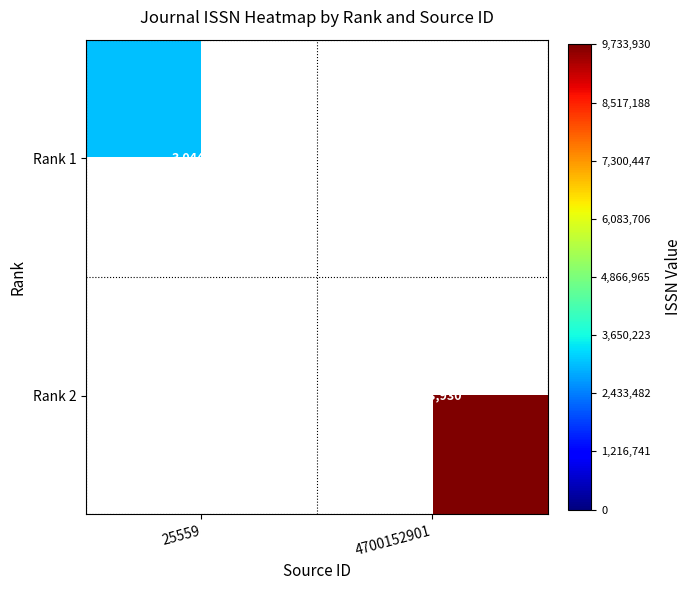

The value of Rank 2 at 4700152901 is 9733930. True or false?

True